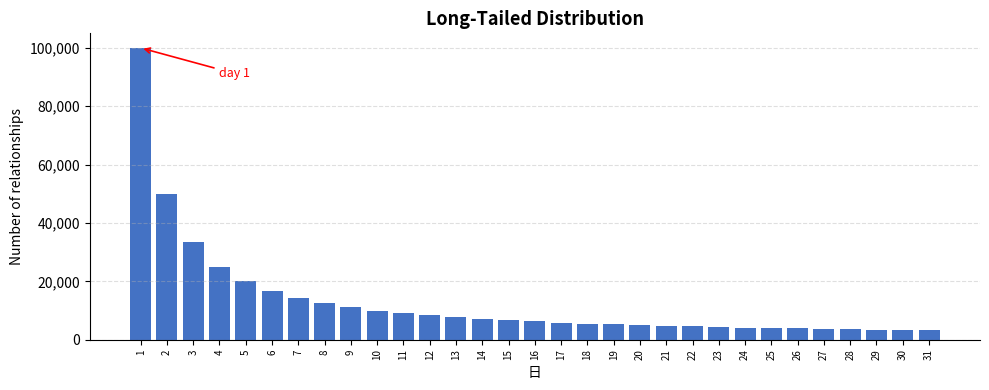

What is the value of the 18th bar from the left?

5556